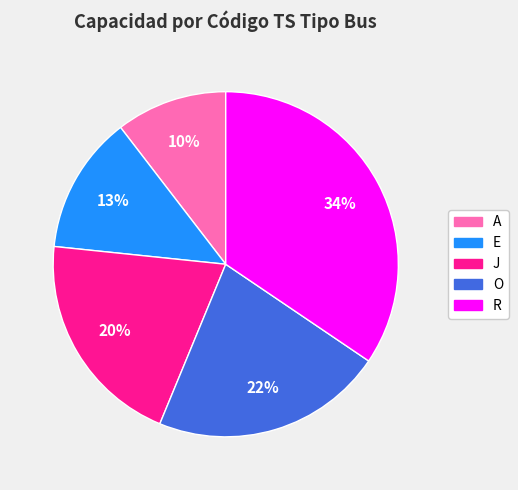

To the nearest percent, what is the combined percentage of O and E?

35%